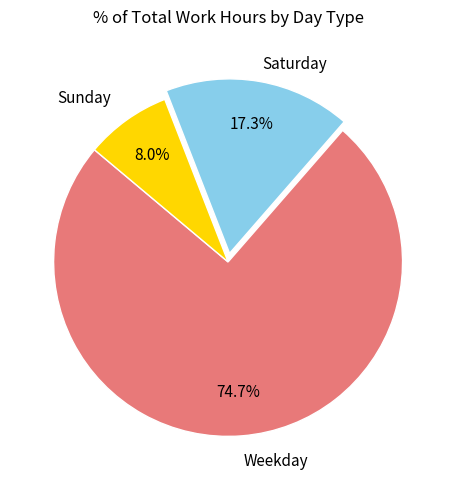

Is there any slice that represents more than half of the pie?

Yes